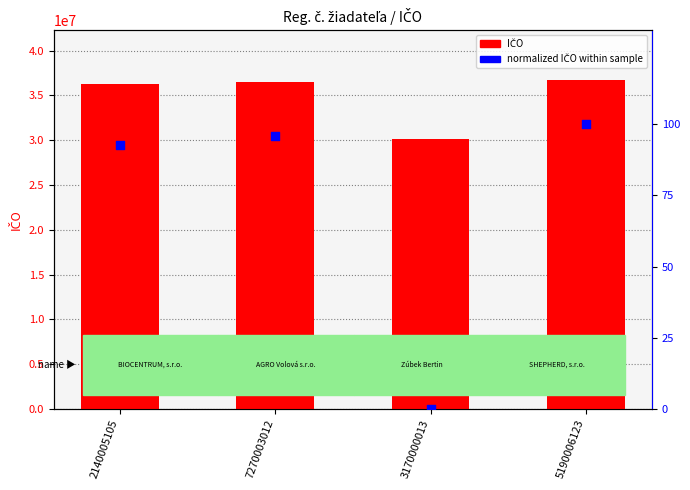

Which series reaches the minimum Y coordinate?

normalized IČO (0–100)